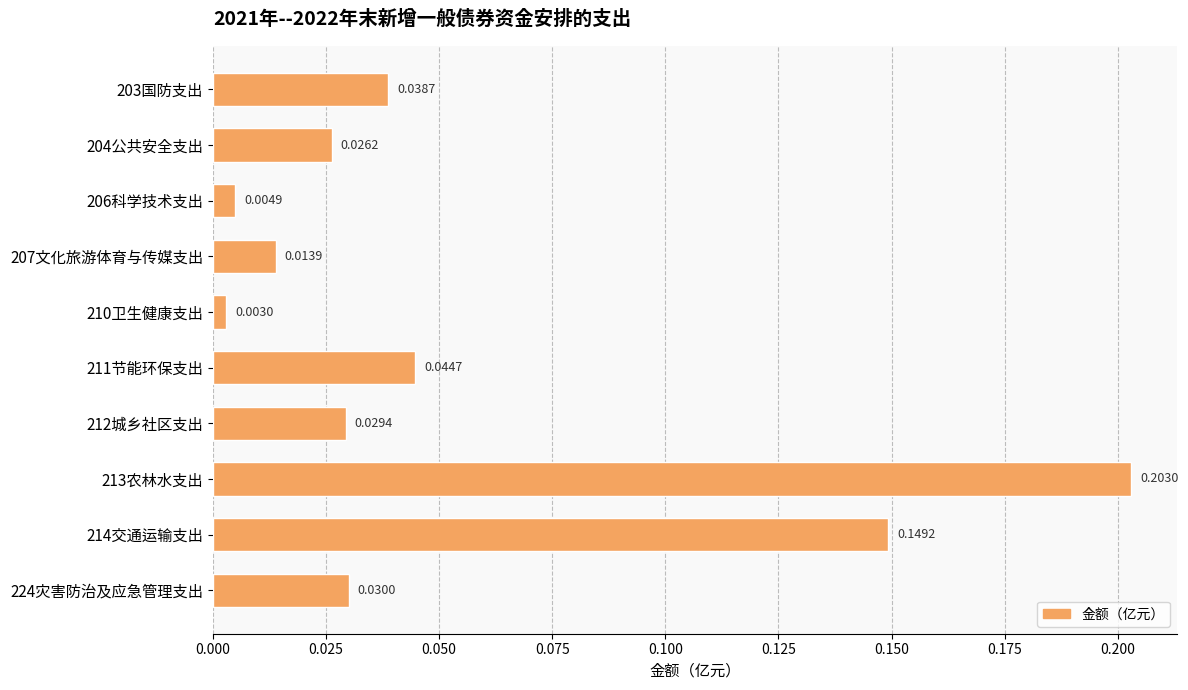

At which label is the value closest to 0?

210卫生健康支出